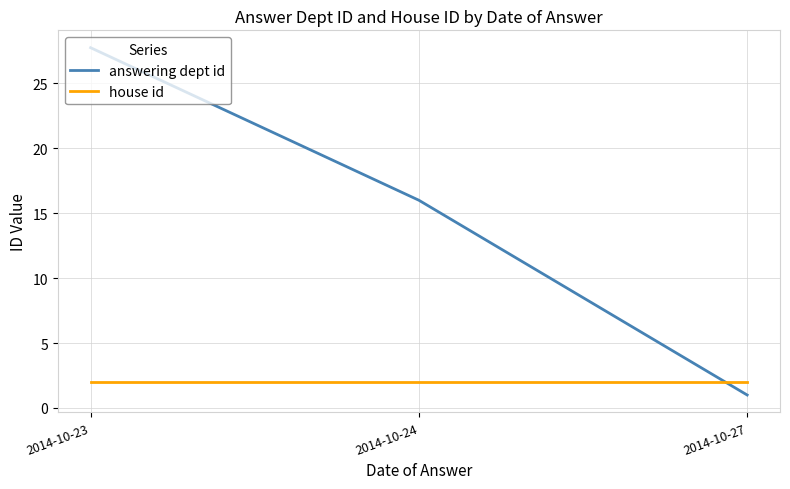

Count the number of data series in this chart.

2